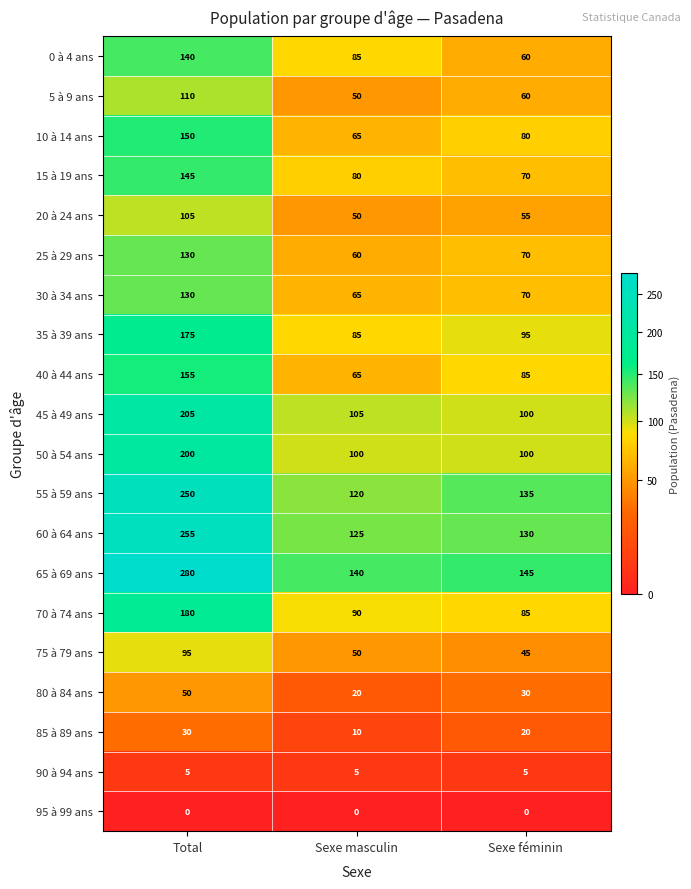

Rank the categories by 30 à 34 ans value from lowest to highest.

Sexe masculin, Sexe féminin, Total